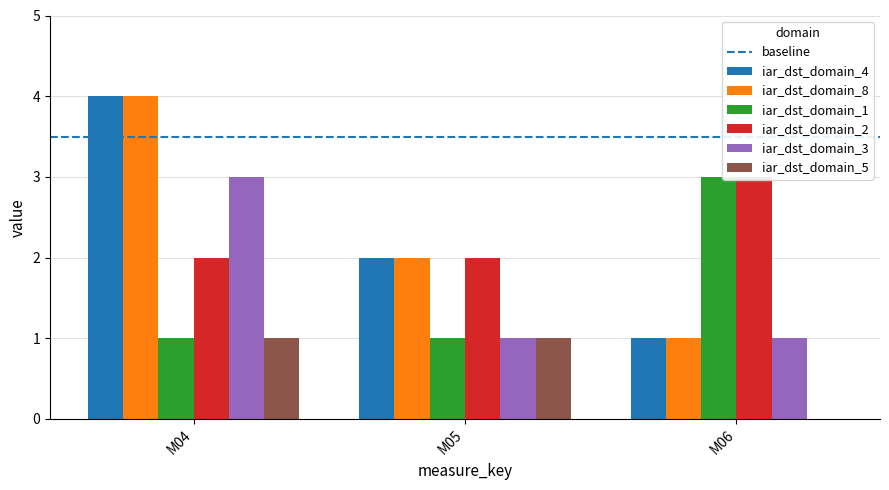

Which series changed the most between M04 and M05?

iar_dst_domain_4